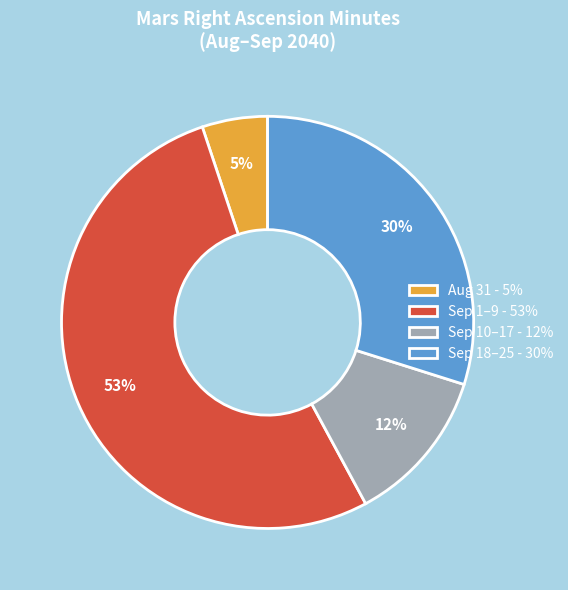

Which category accounts for the majority?

Sep 1–9 - 53%